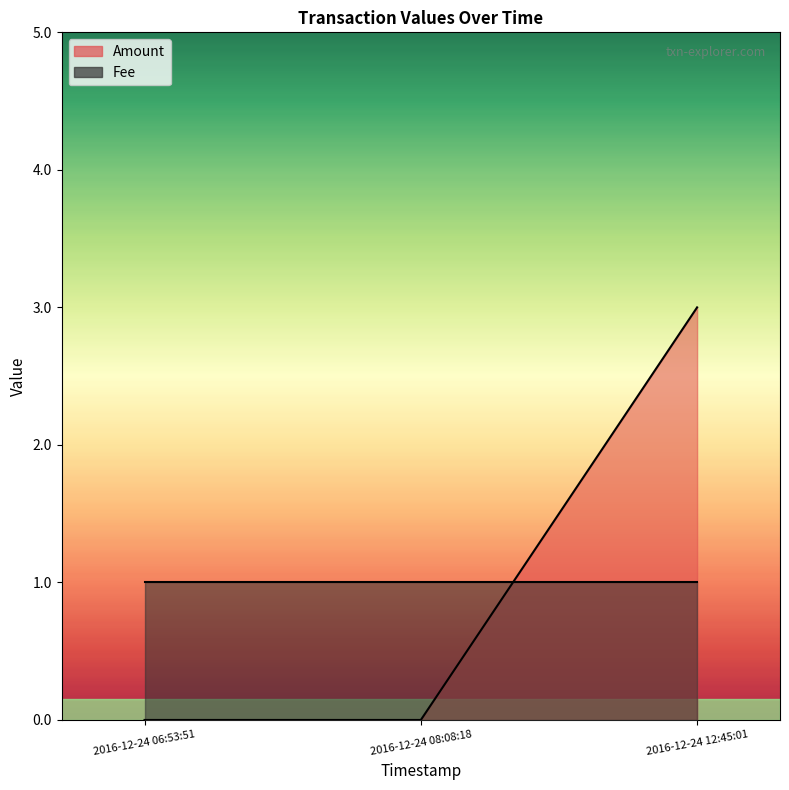

Rank the categories by value from highest to lowest.

2016-12-24 12:45:01, 2016-12-24 06:53:51, 2016-12-24 08:08:18